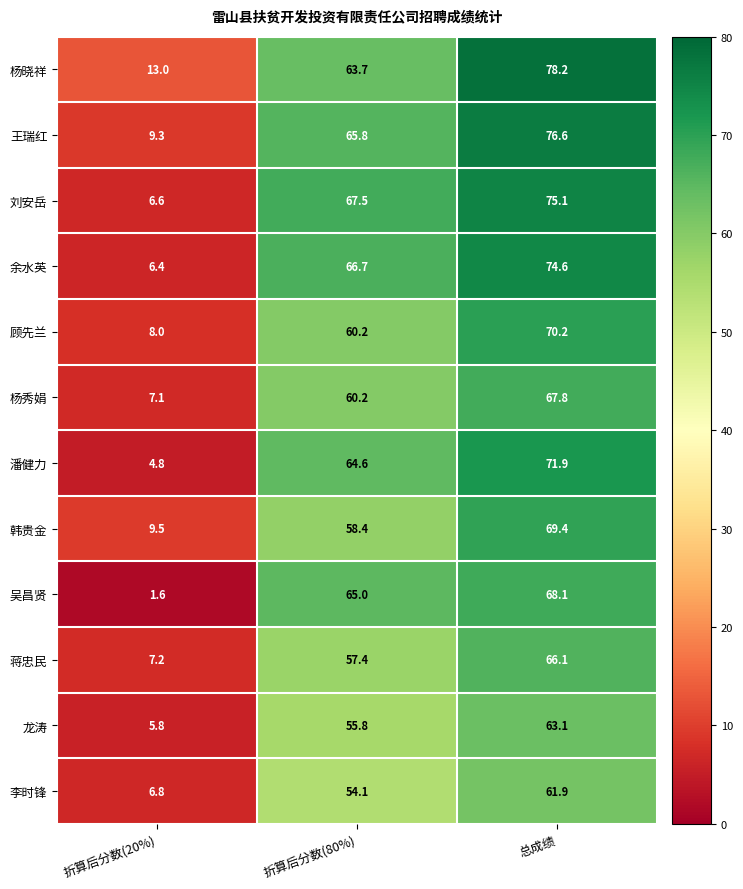

What is the sum of all 蒋忠民 values?

130.7